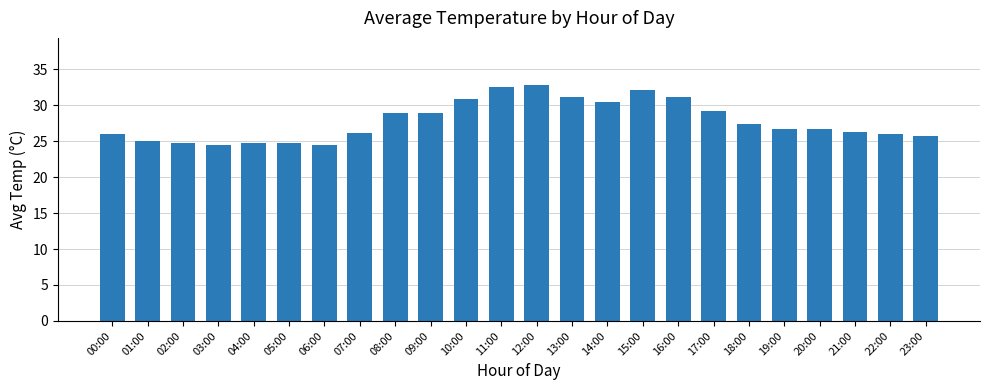

What is the average value?

27.8